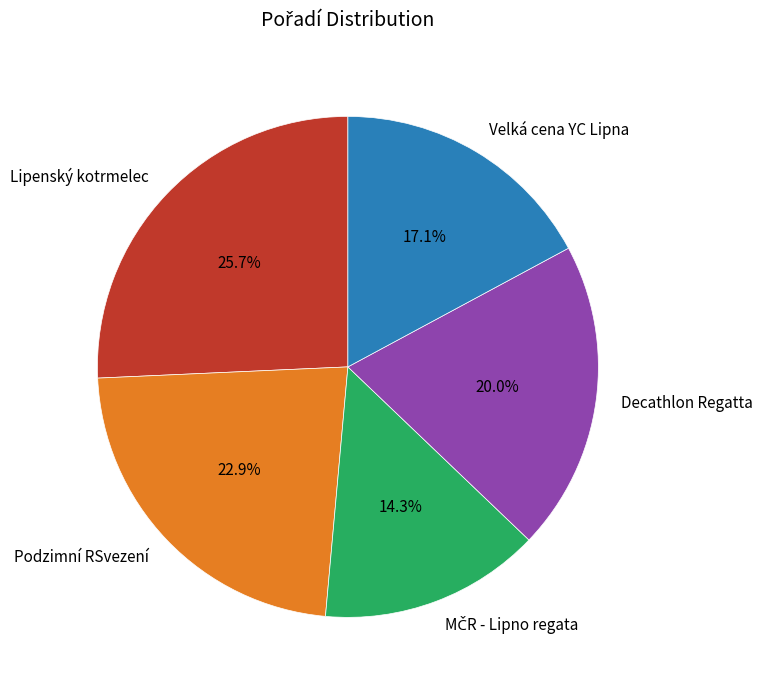

How many slices are in this pie chart?

5